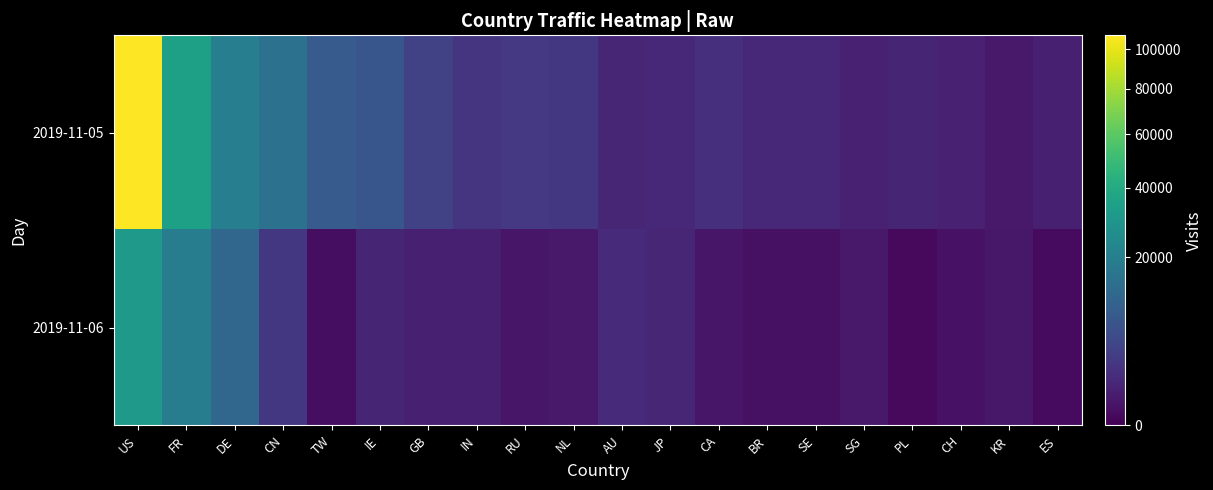

Reading left to right, what are all the values shown in this chart?

2019-11-05: US=107536	FR=34833	DE=19644	CN=15129	TW=8850	IE=7663	GB=4151	IN=2590	RU=2938	NL=2786	AU=1240	JP=1385	CA=1979	BR=1313	SE=1307	SG=938	PL=1174	CH=943	KR=526	ES=811
2019-11-06: US=31127	FR=18858	DE=11622	CN=2786	TW=160	IE=1158	GB=834	IN=829	RU=387	NL=480	AU=1589	JP=1285	CA=401	BR=223	SE=201	SG=511	PL=67	CH=245	KR=452	ES=92